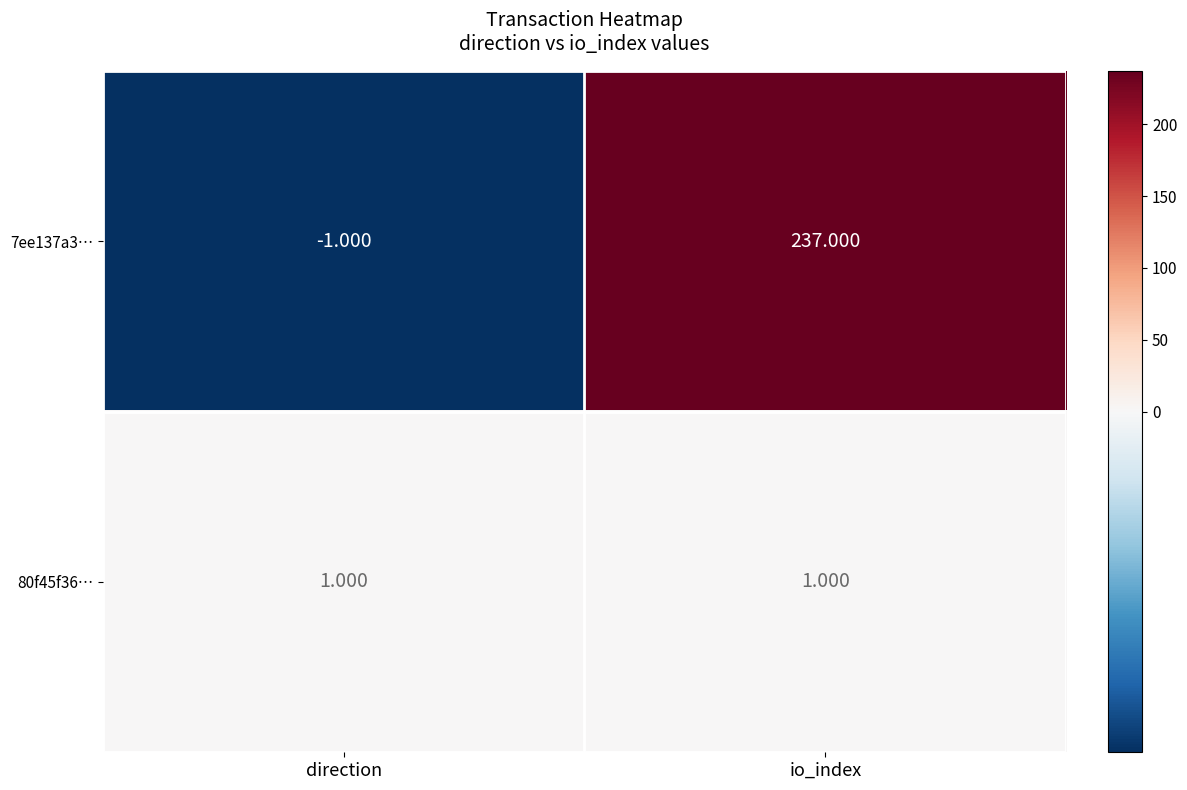

Is the value of 7ee137a3… at io_index greater than the value of 80f45f36… at direction?

Yes